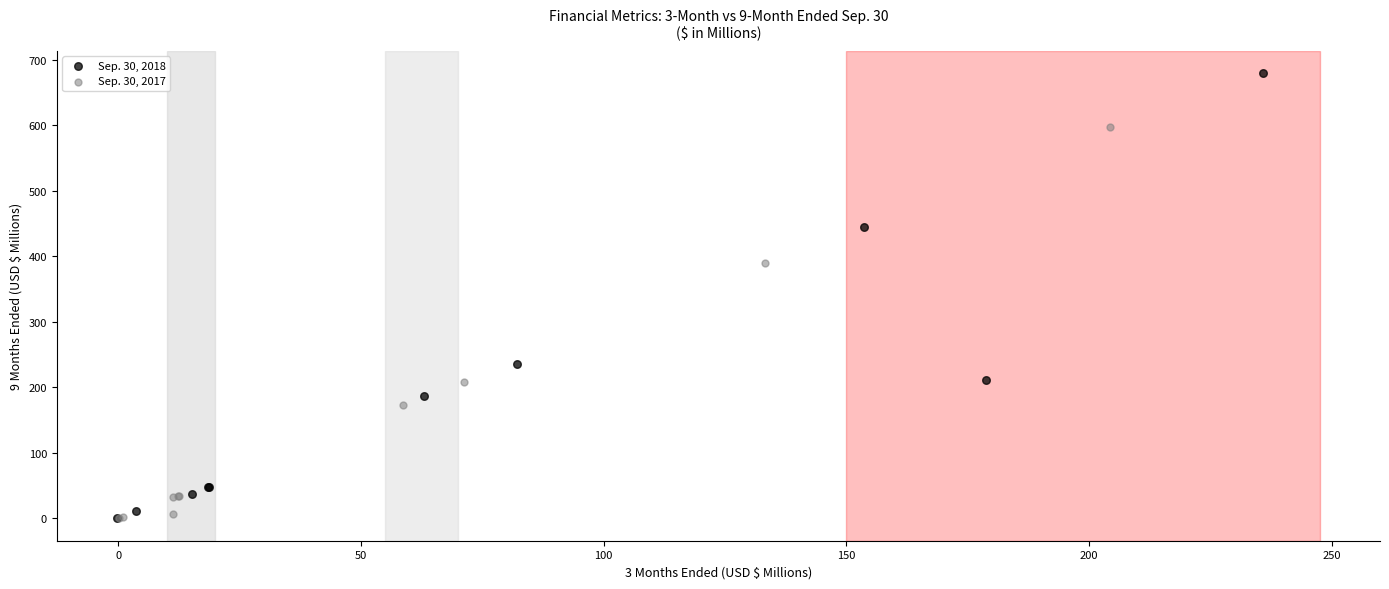

Which series has the widest spread of Y values?

Sep. 30, 2018